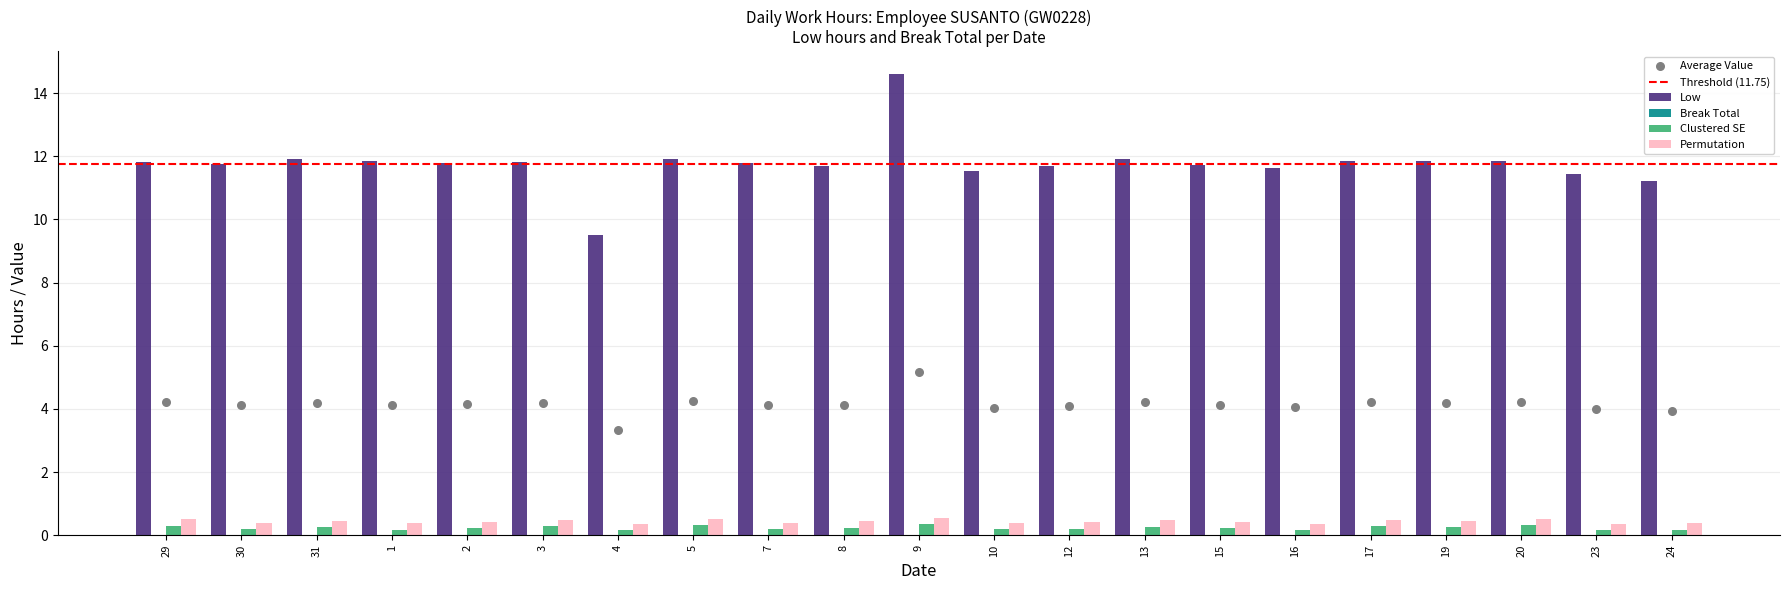

At how many categories does at least one series exceed 4?

21